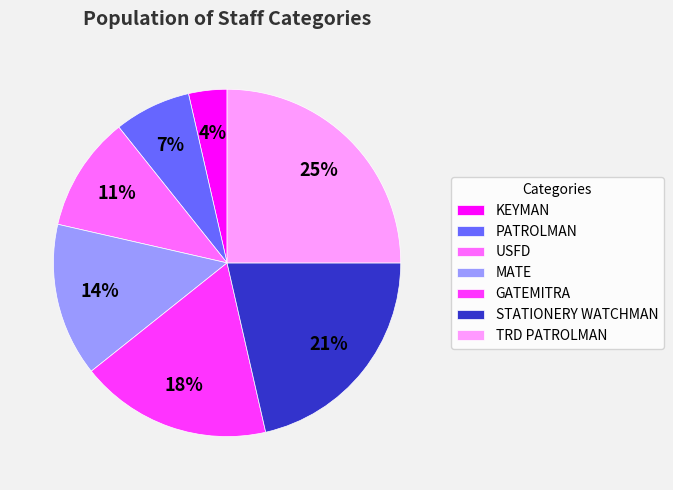

Is there a majority slice in this chart?

No